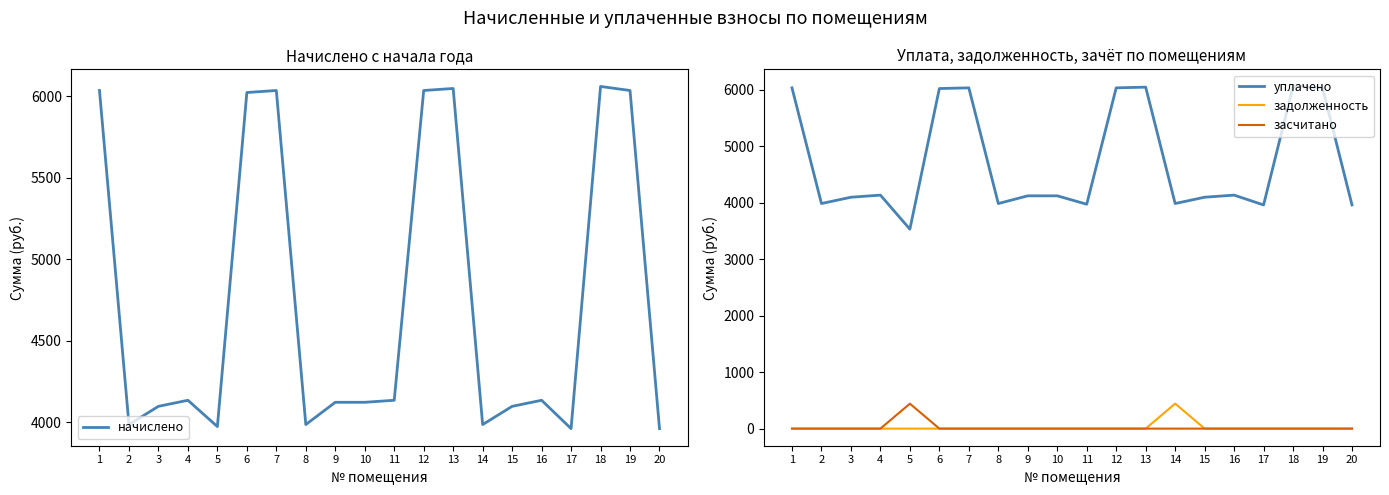

True or false: засчитано and задолженность intersect in this chart.

False